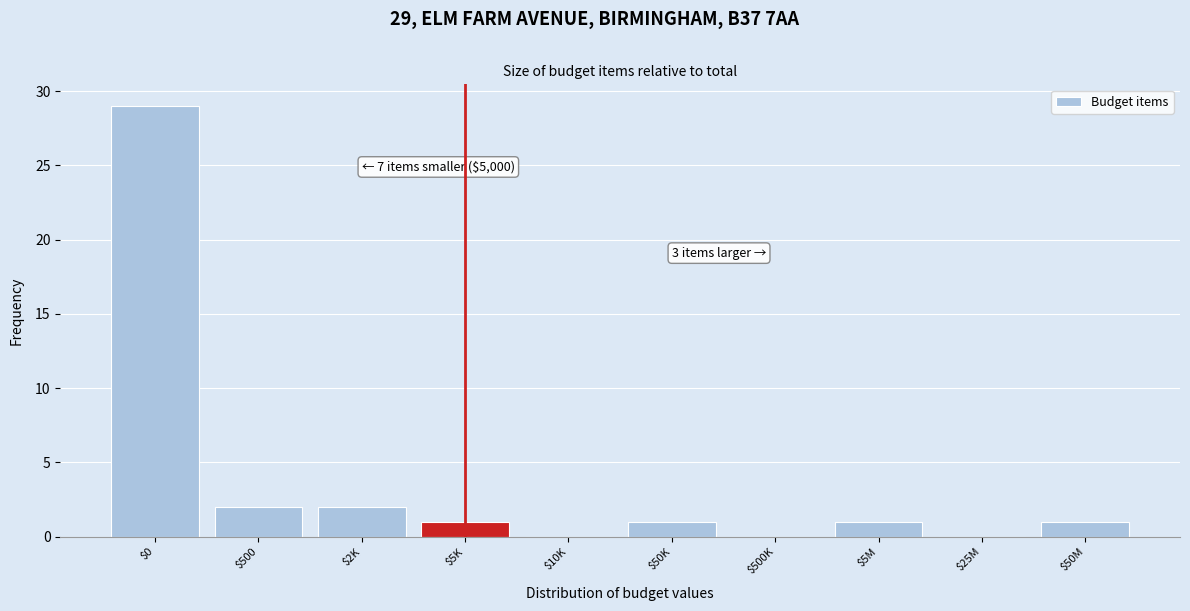

What is the sum of all values?

37